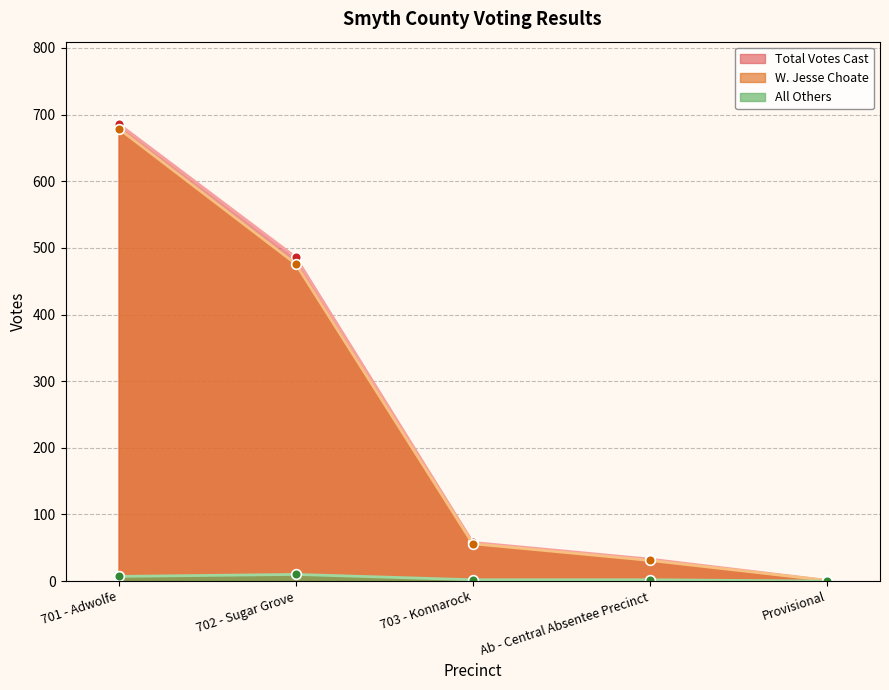

Count the number of data series in this chart.

3